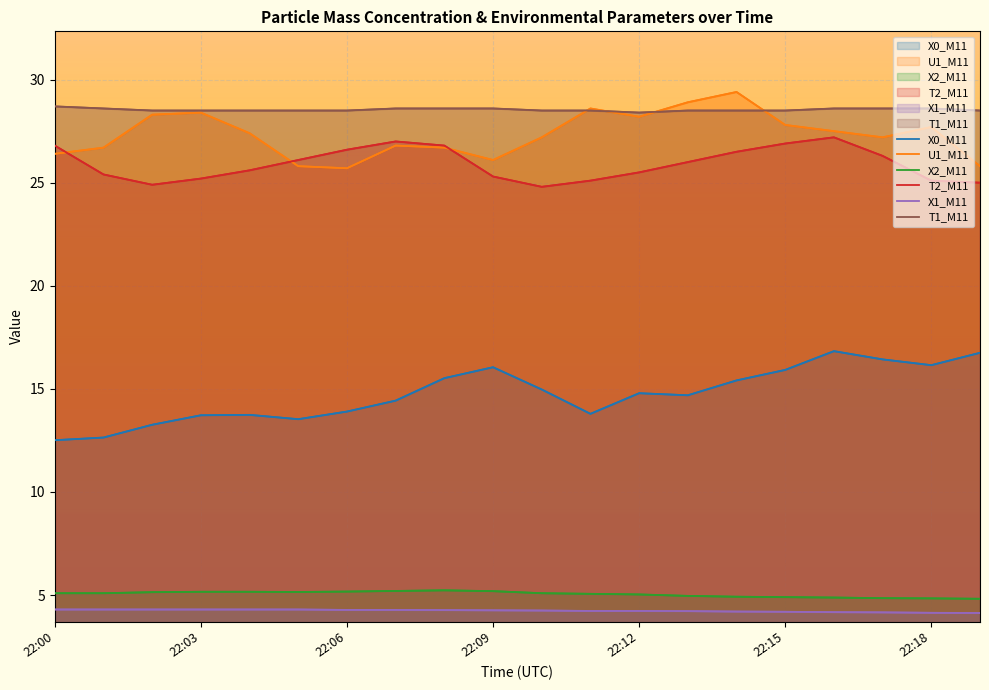

True or false: X0_M11 and U1_M11 cross at least once.

False